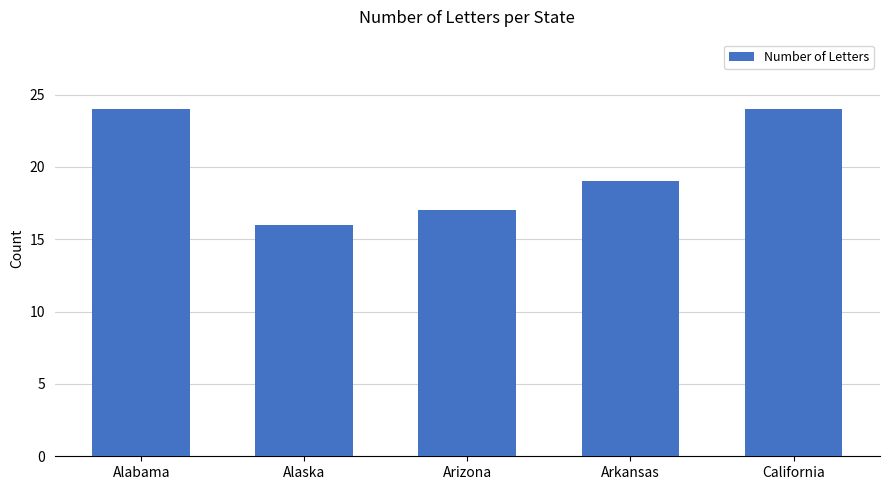

At which label is the value closest to 20?

Arkansas